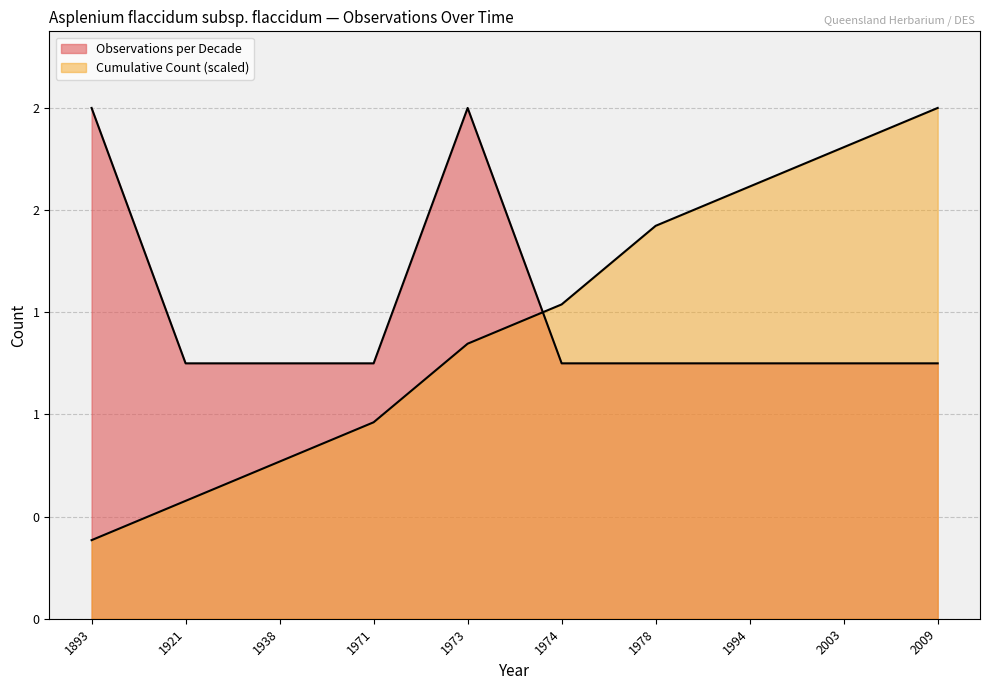

What is the smallest value displayed?

1